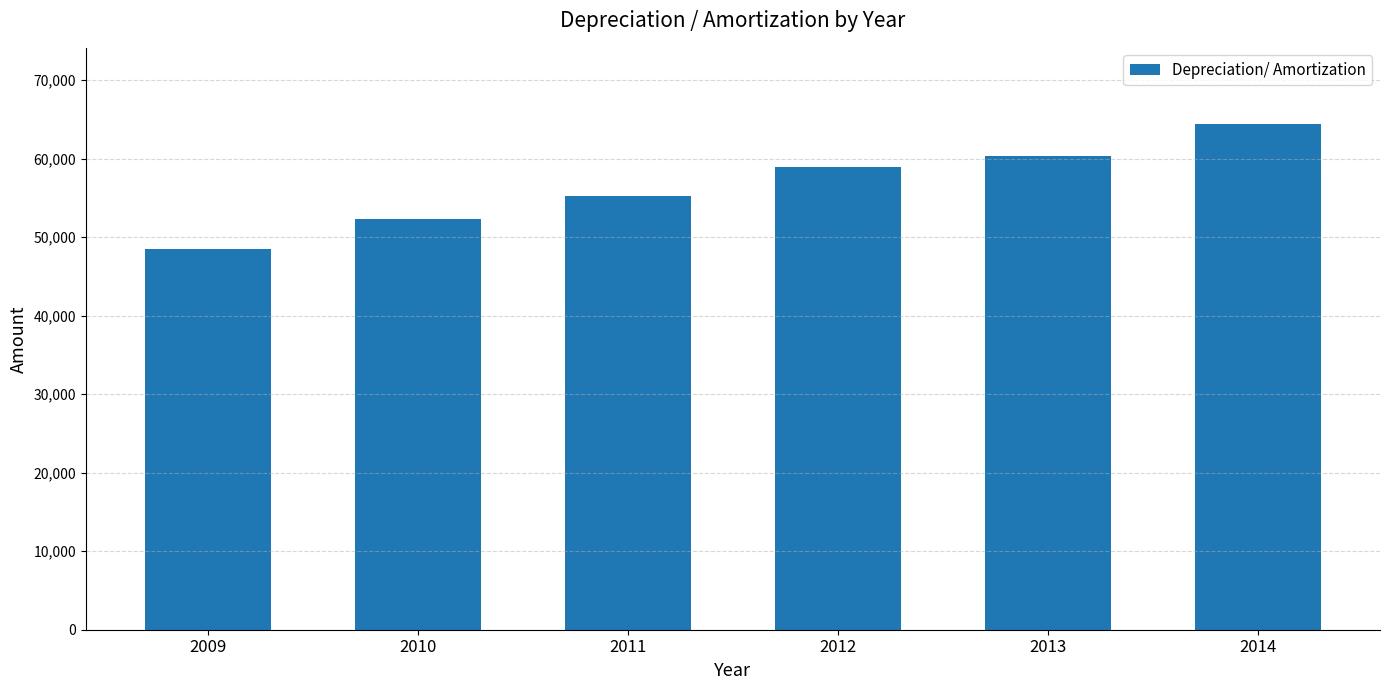

Reading right to left, transcribe all the data shown in this chart.

64456	60308	58946	55304	52270	48466